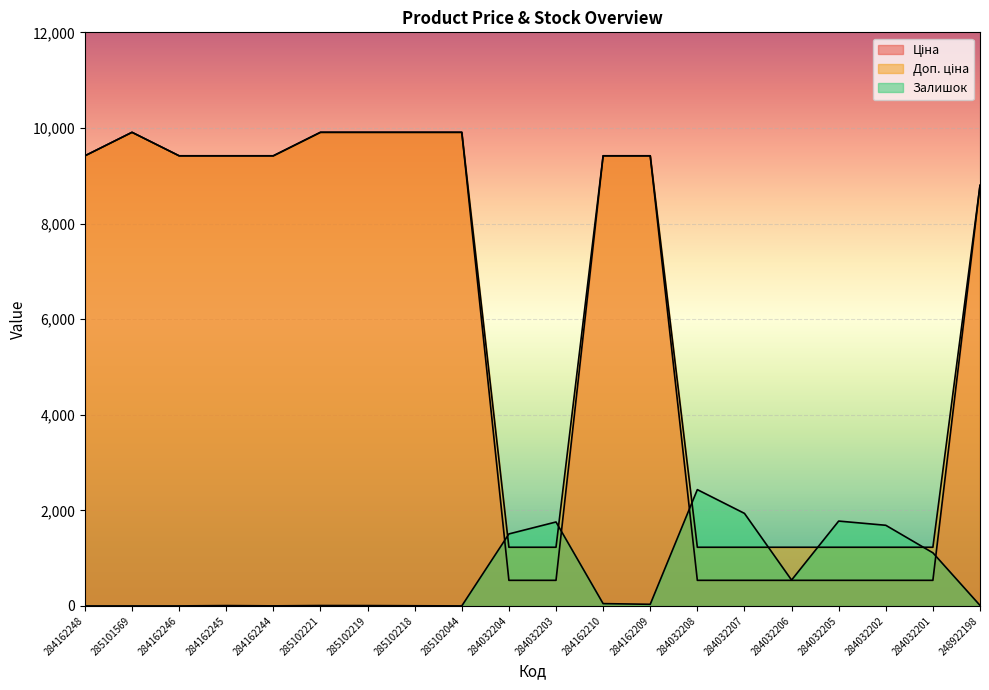

Which series changed the most between 284162246 and 285102218?

Ціна